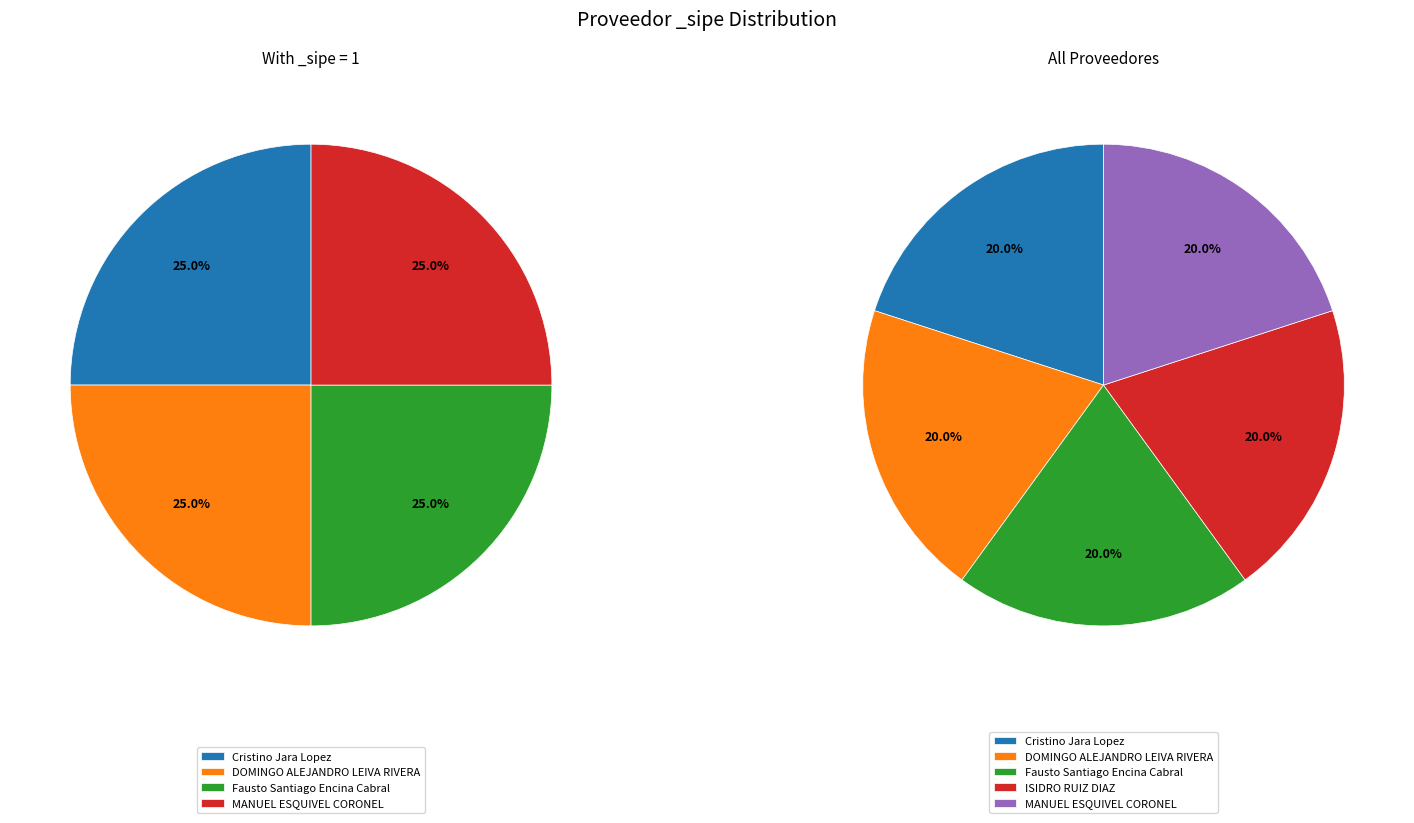

Is it true that Cristino Jara Lopez is 25% of the pie?

True